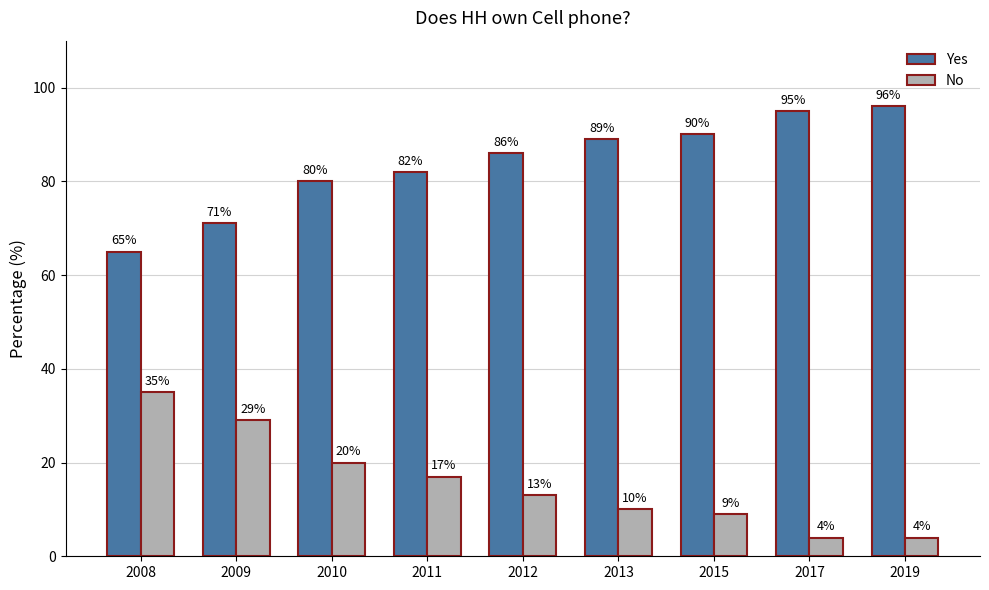

Which series has the largest total across all categories?

Yes